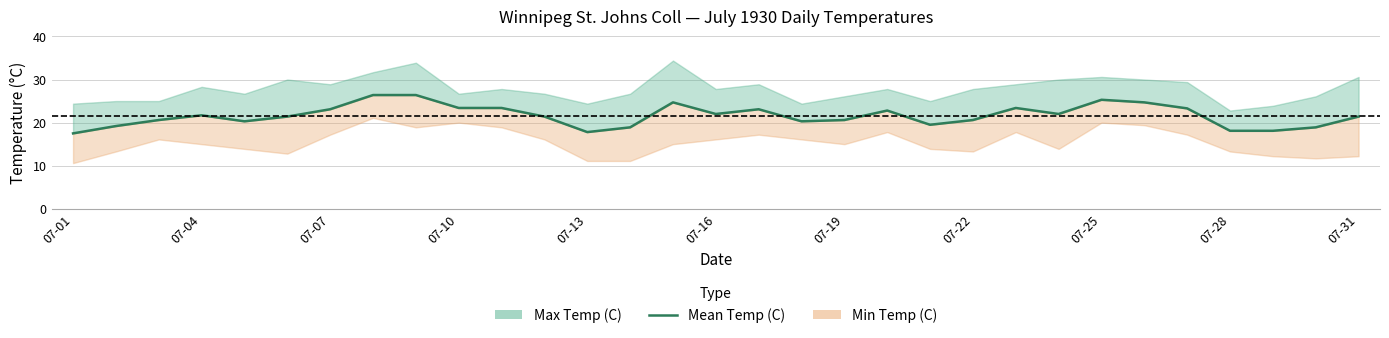

How many lines are shown in the chart?

1